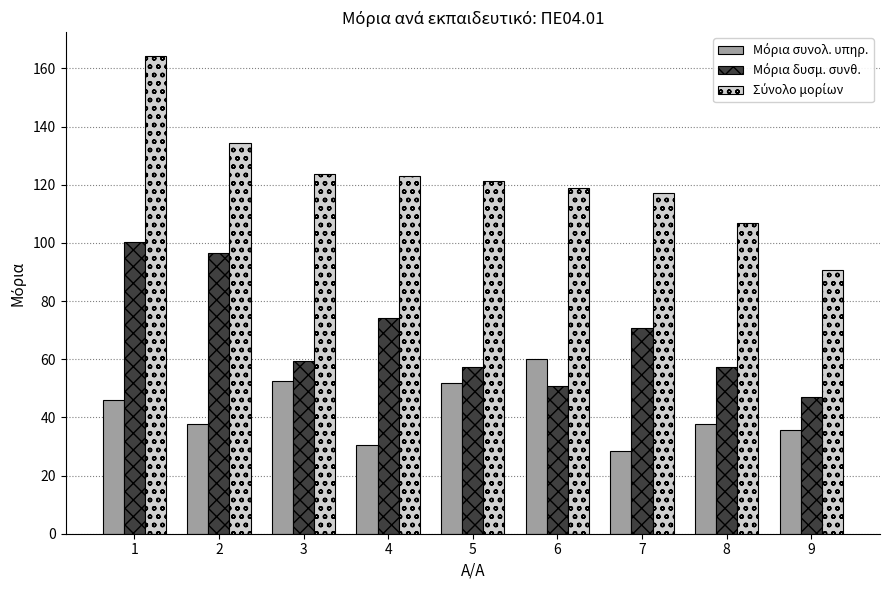

What is the difference between the highest and lowest values at 8?

69.2